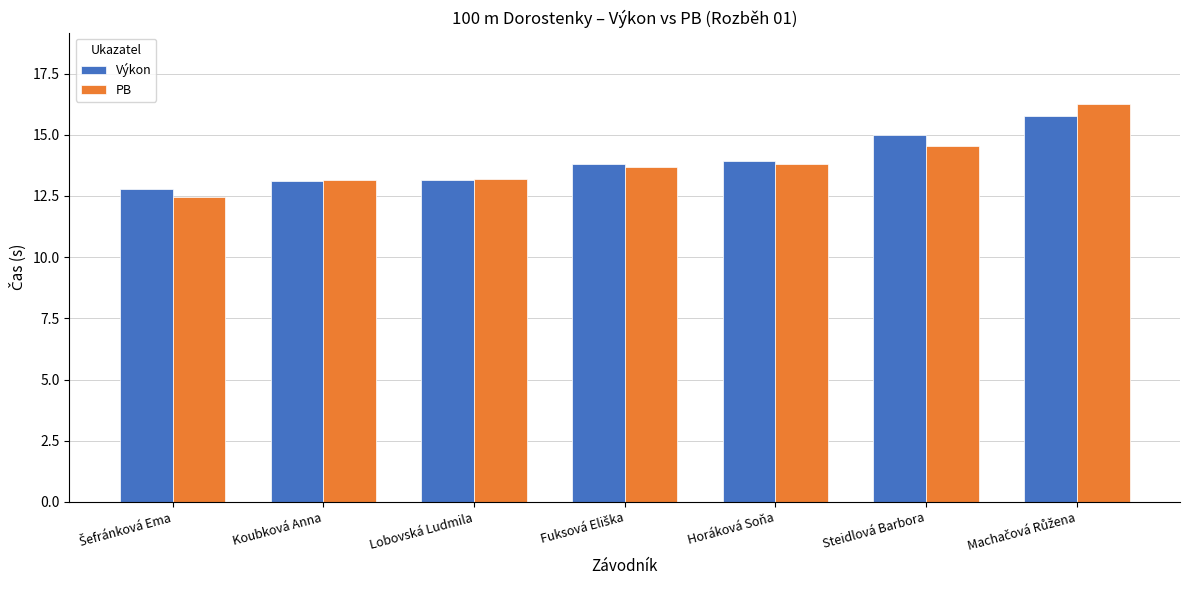

Which series has the largest range (max minus min)?

PB